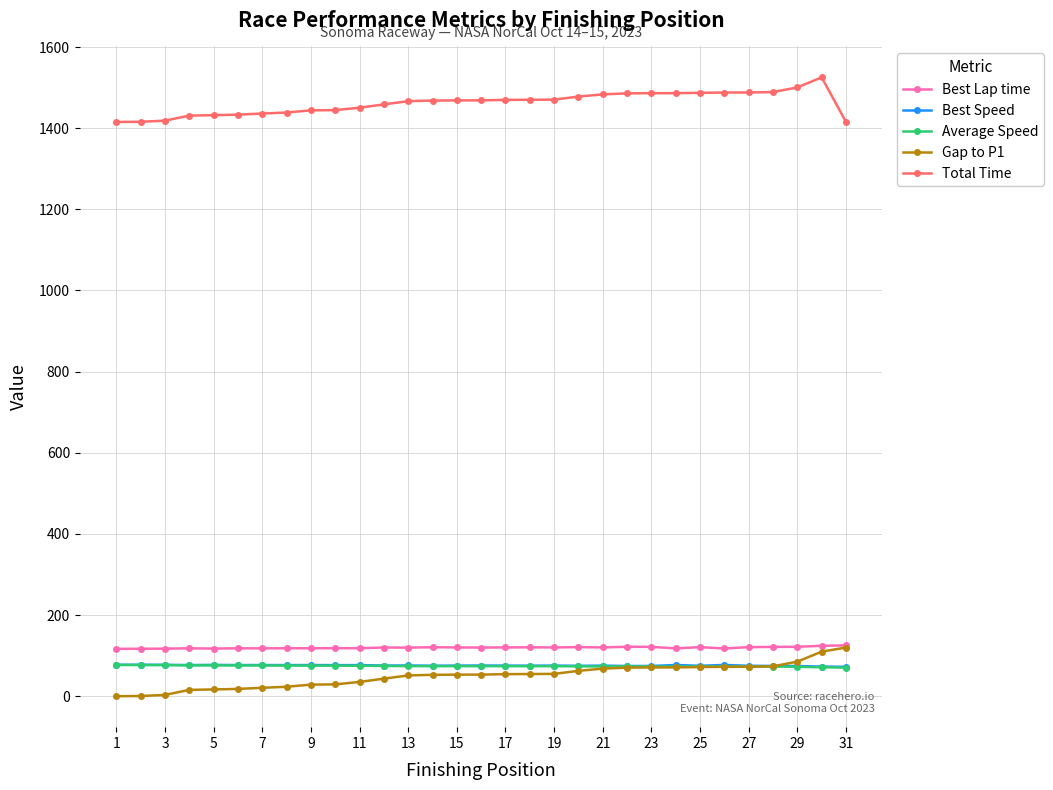

True or false: Best Speed and Average Speed intersect in this chart.

False